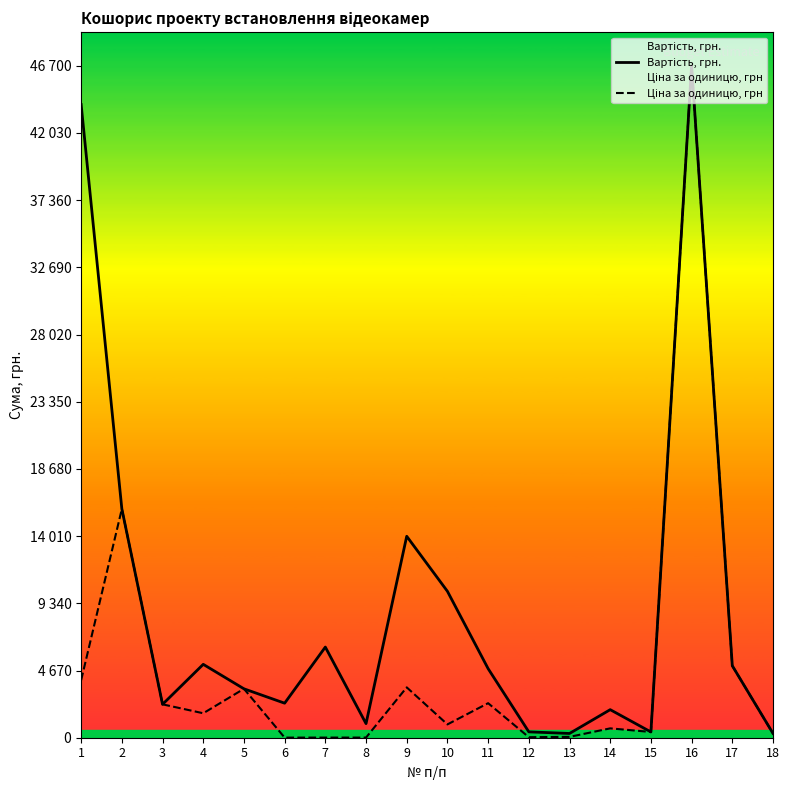

What is the difference between the second highest and minimum values in the Ціна за одиницю, грн series?

15892.0